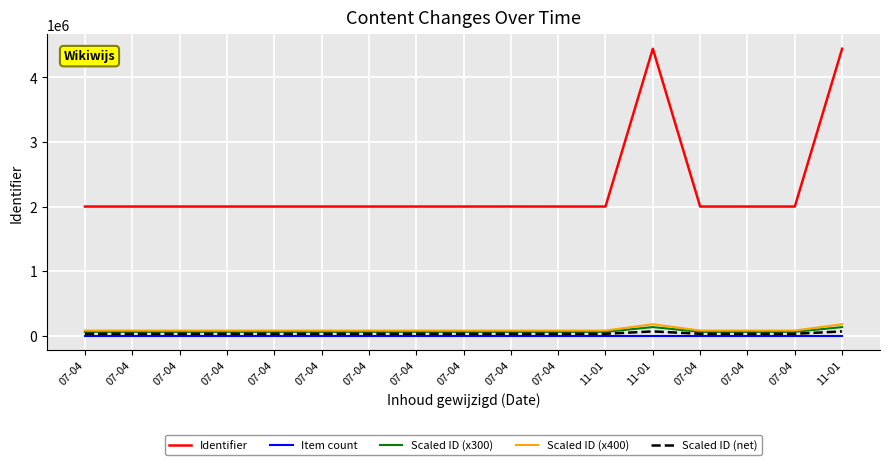

At which label does Item count first exceed 9?

07-04